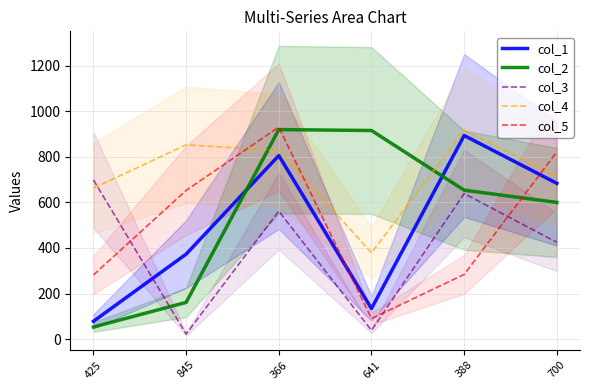

At how many categories does at least one series exceed 306?

6